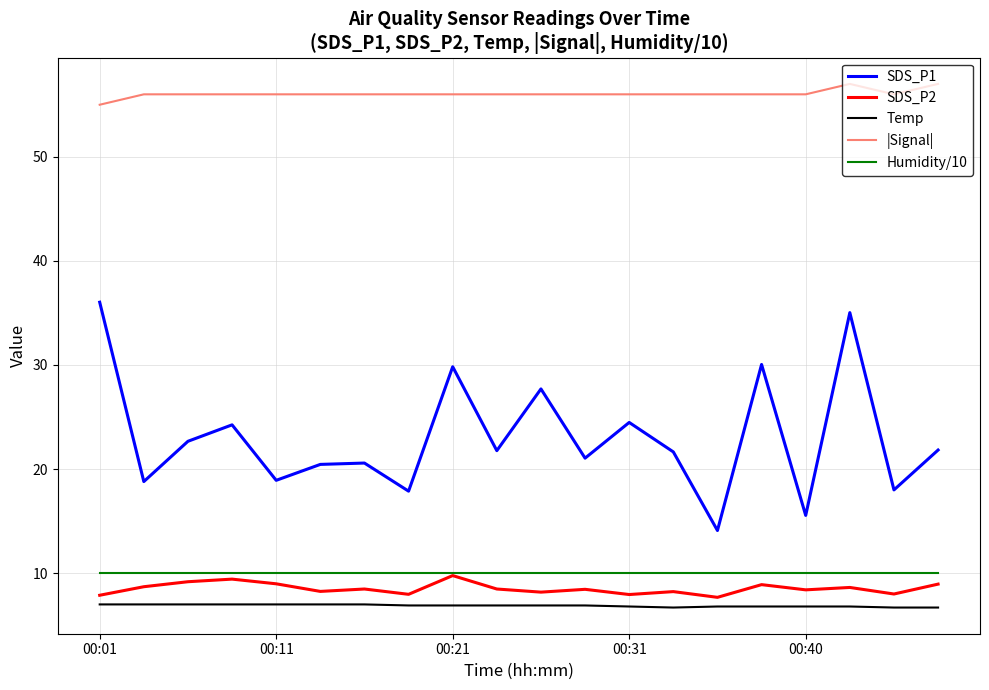

True or false: SDS_P1 and Temp intersect in this chart.

False